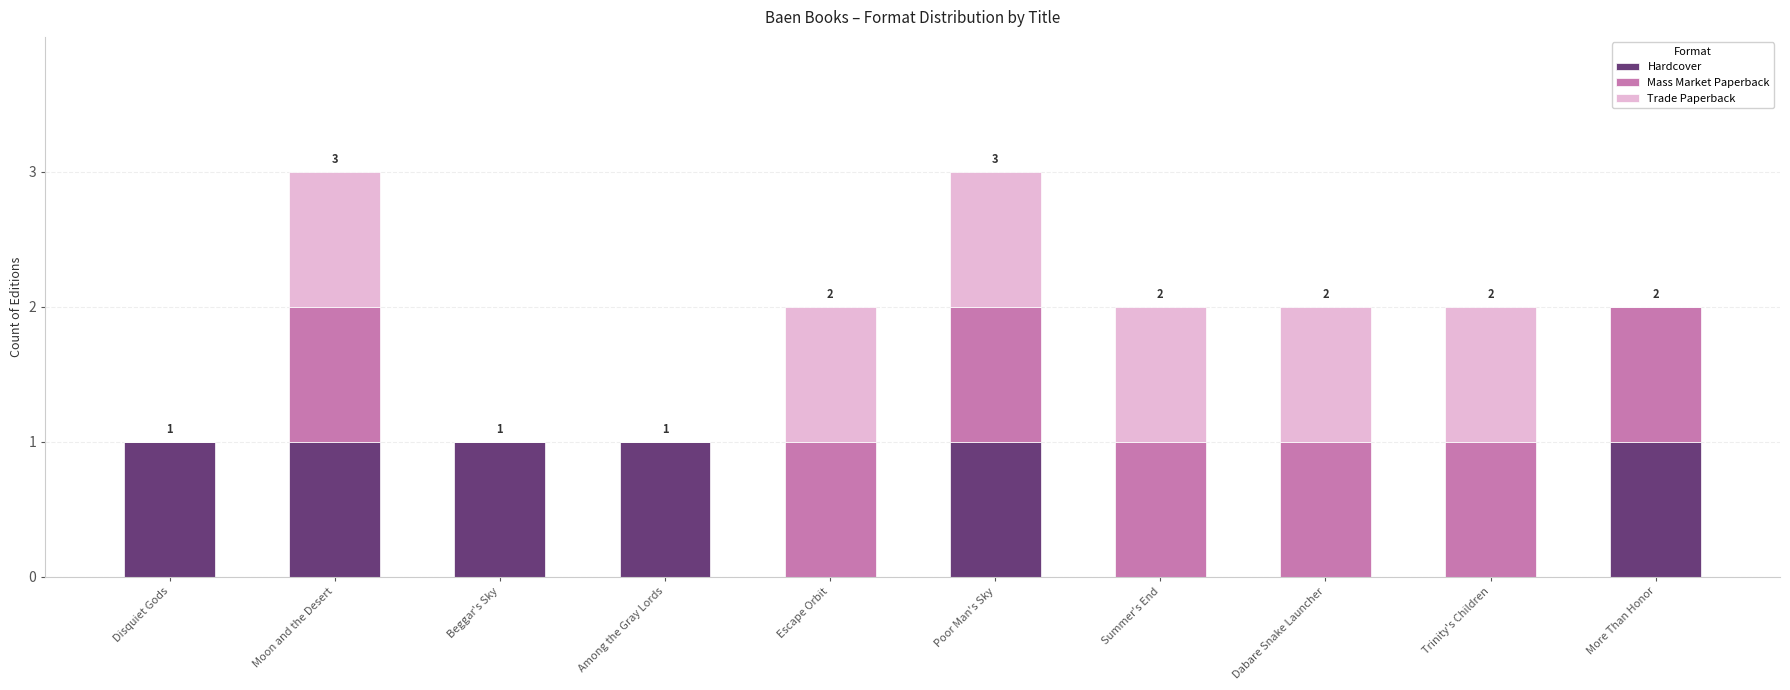

How many distinct data groups are displayed?

3